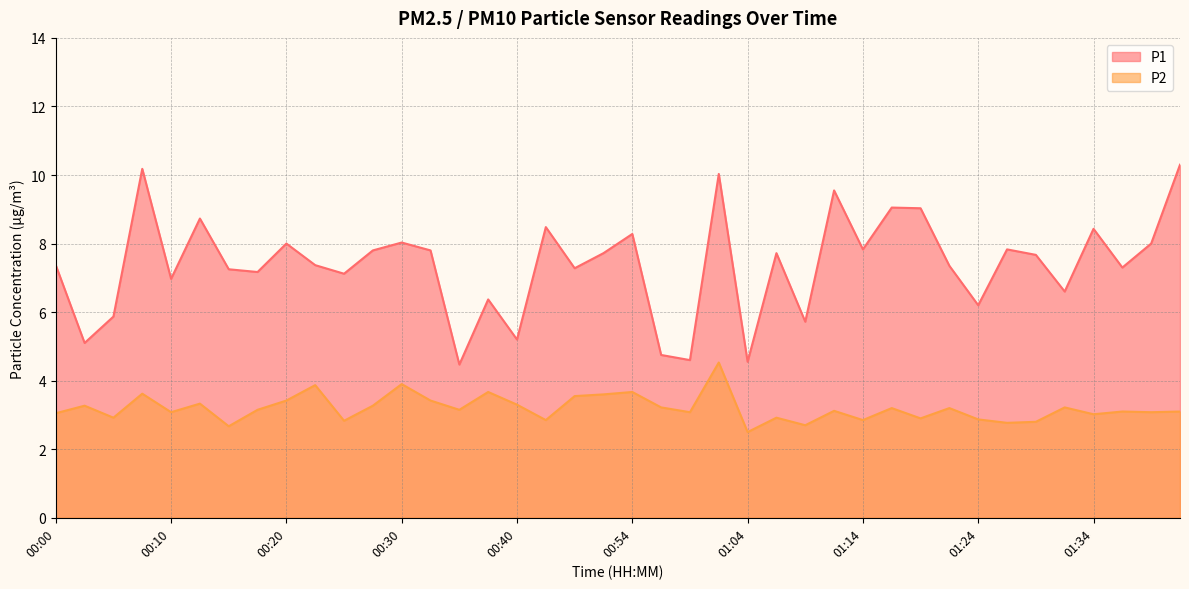

Count the number of data series in this chart.

2